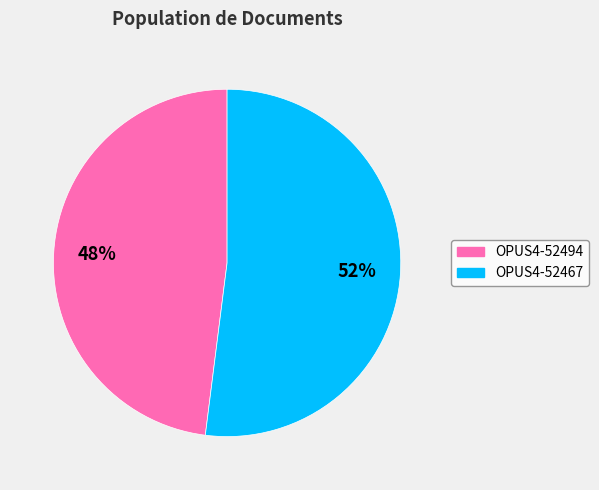

To the nearest percent, what is the combined percentage of OPUS4-52494 and OPUS4-52467?

100%